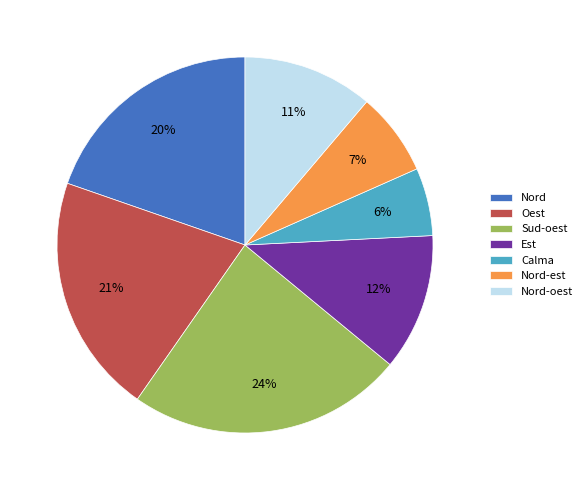

Count the number of slices in the pie.

7